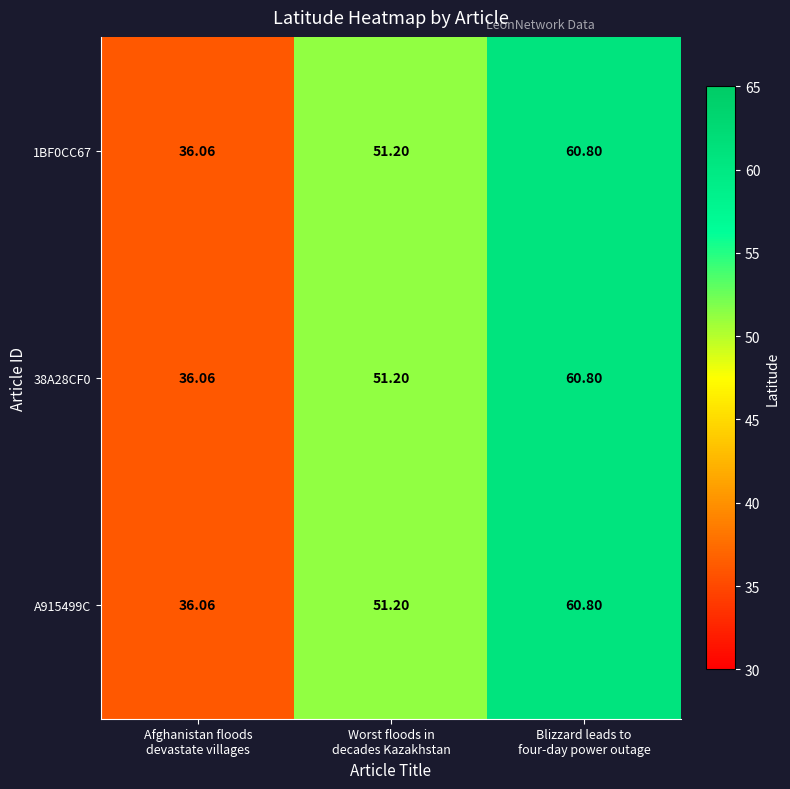

How many values in the A915499C series exceed 51?

2